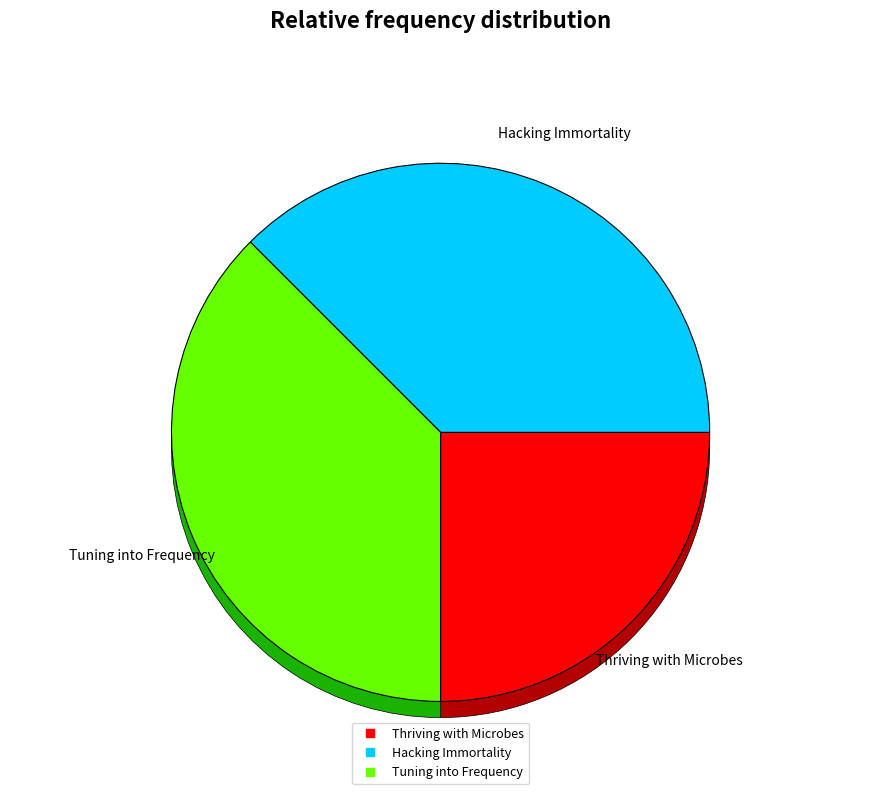

What is the smallest slice in the pie chart?

Thriving with Microbes